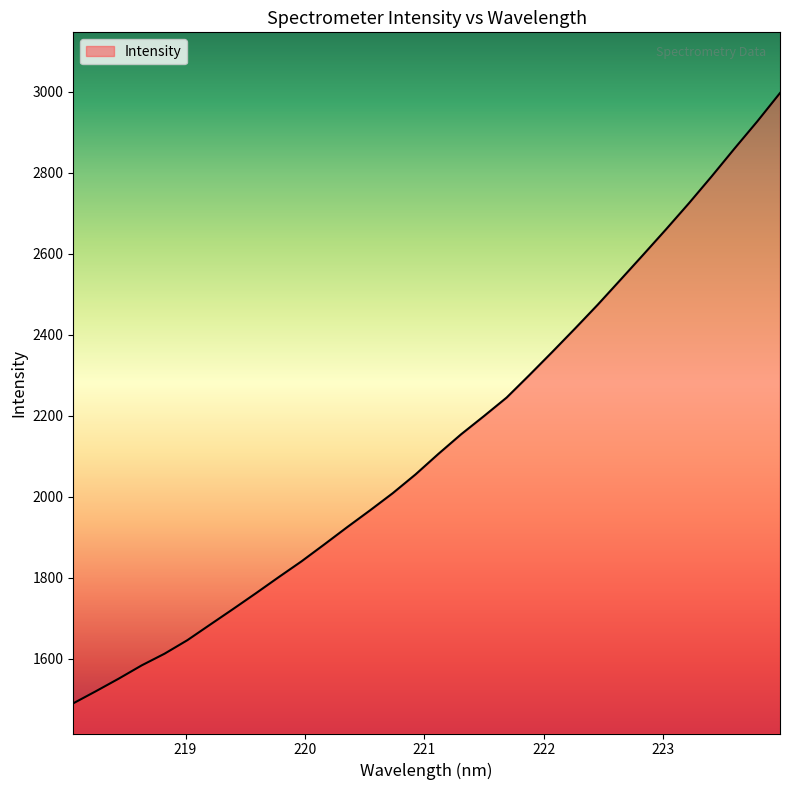

True or false: the data has more than 1 interior local peaks.

False